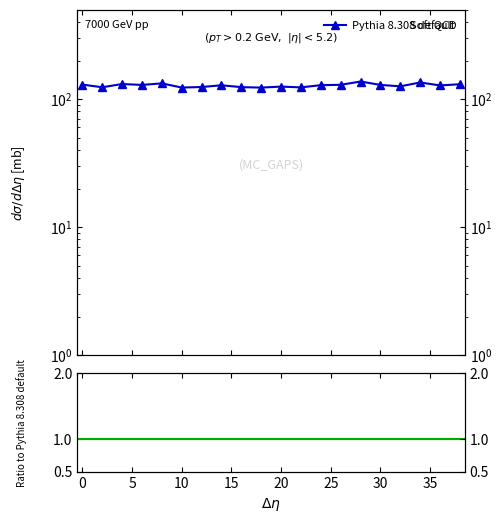

What is the change in value from 20 to 38?

+5.5